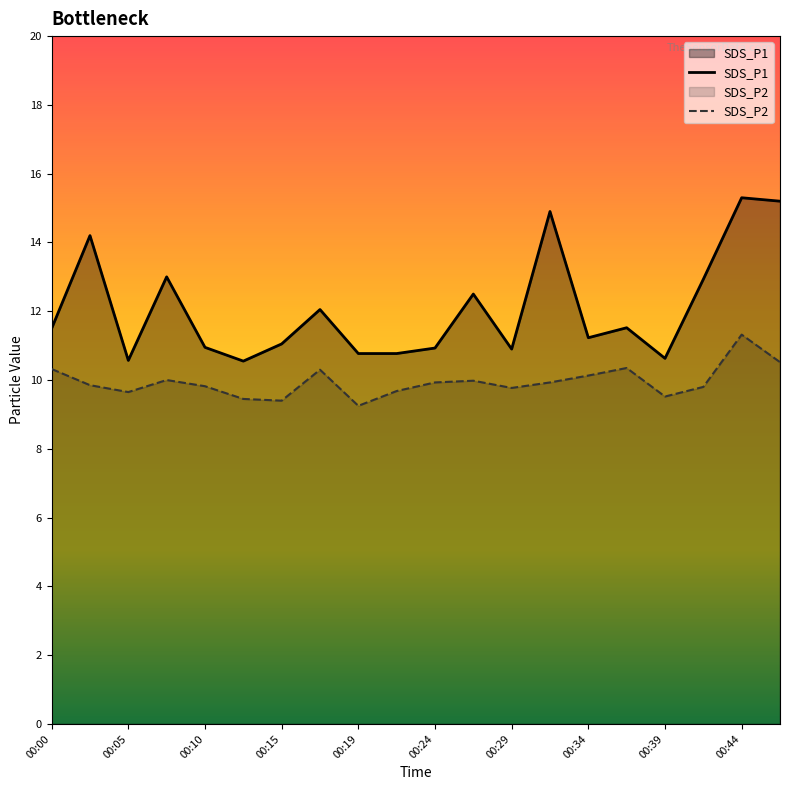

Which series has the largest total across all categories?

SDS_P1